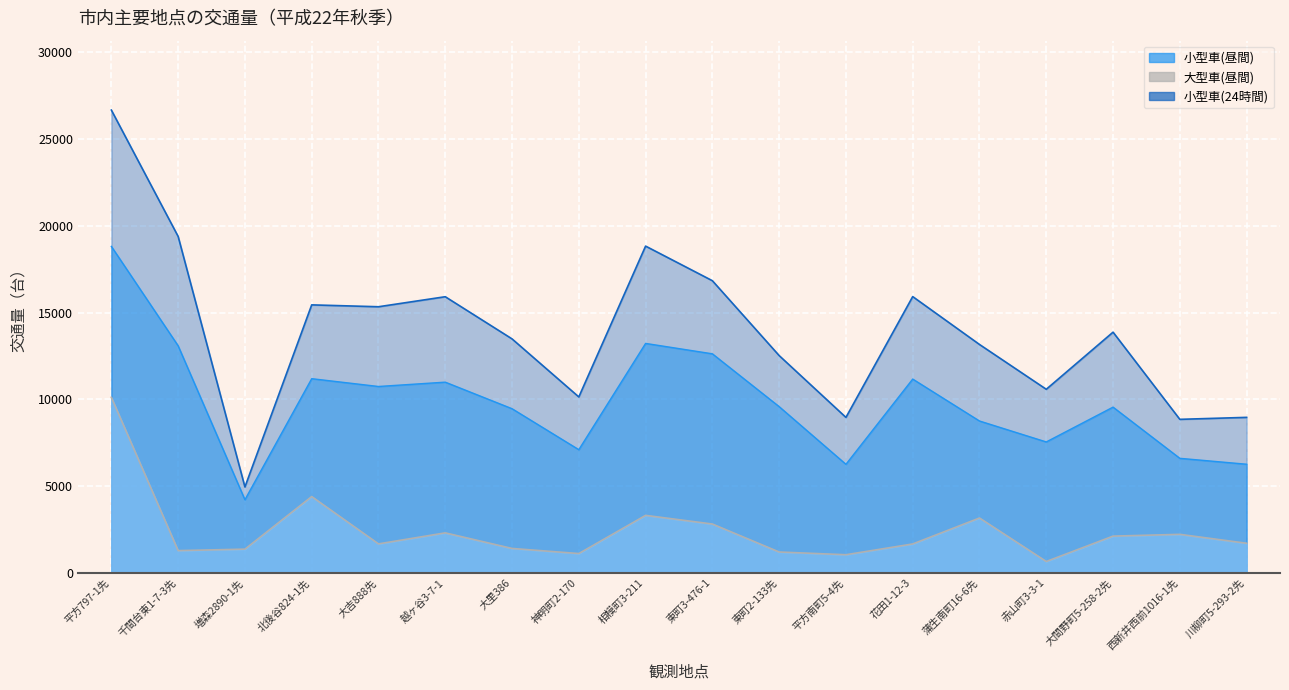

What is the difference between the 小型車(24時間) values at 相模町3-211 and 平方797-1先?

7842